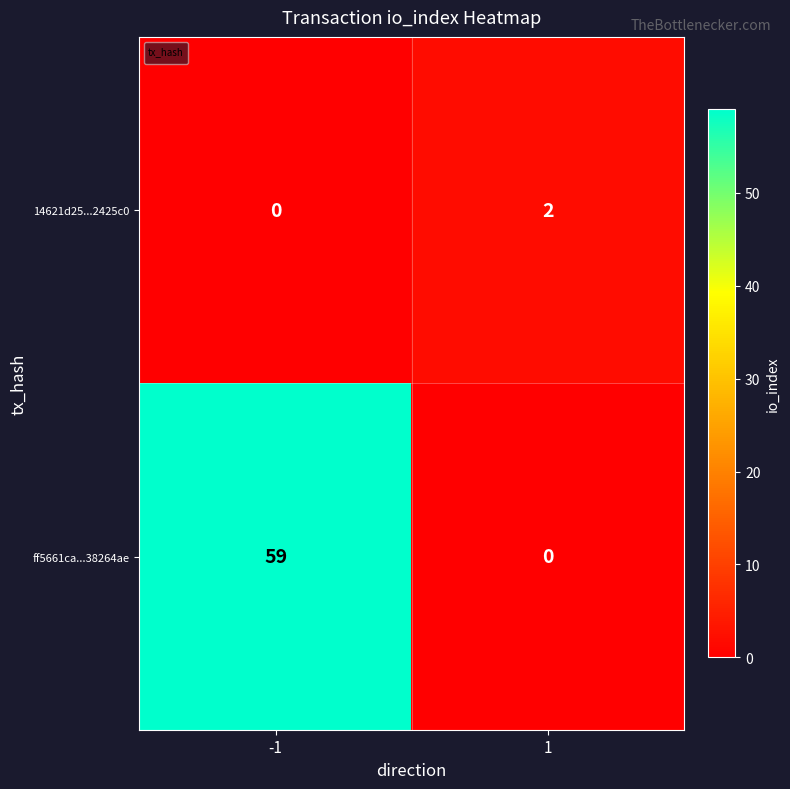

What is the sum of all values?

2